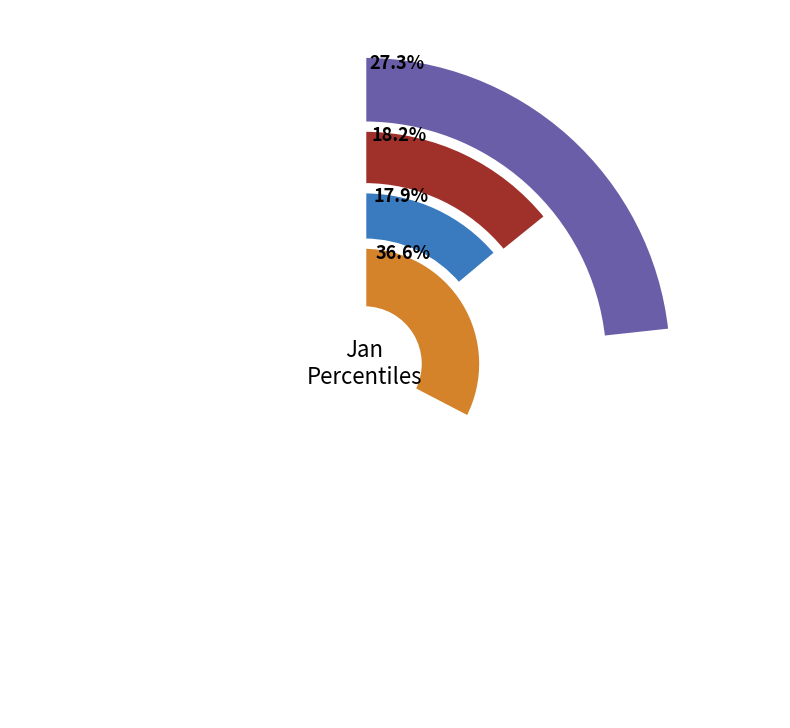

What percentage is the pct65 slice, to the nearest percent?

8%